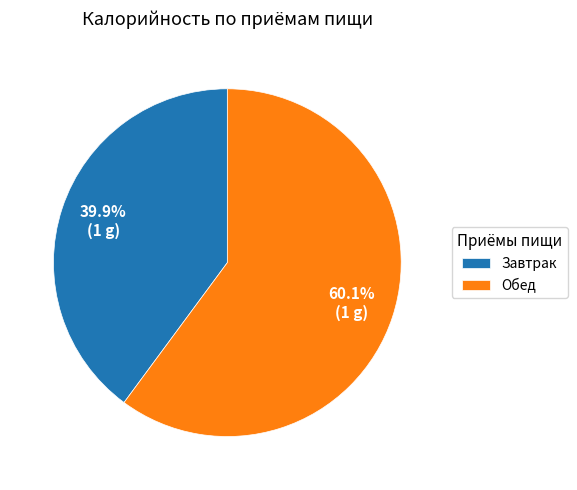

To the nearest percent, what is the combined percentage of Обед and Завтрак?

100%